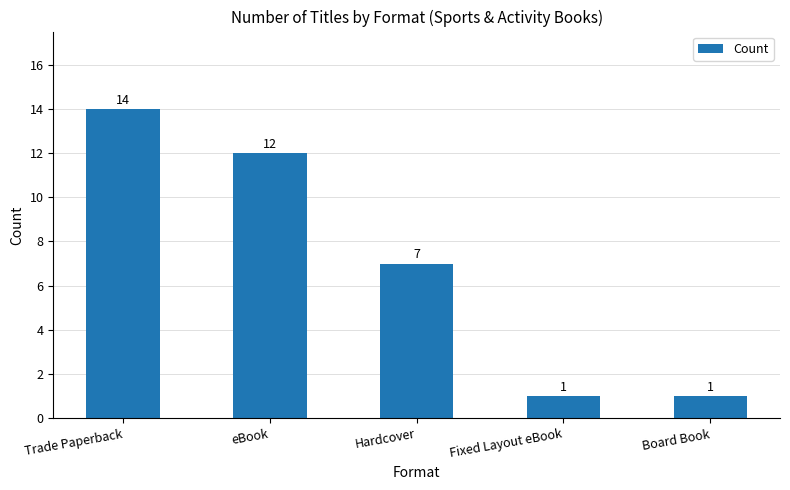

The chart shows a value of 0 at Board Book. True or false?

False